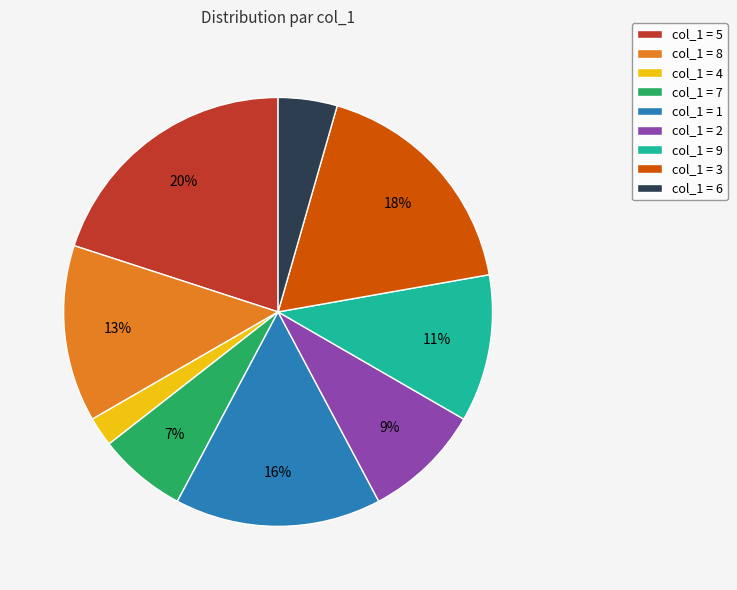

To the nearest percent, what portion does col_1 = 2 represent?

9%